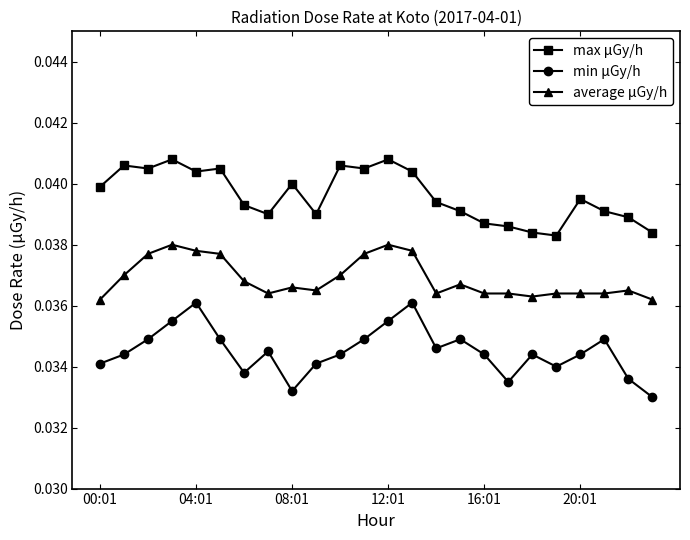

At how many categories does at least one series exceed 0?

24